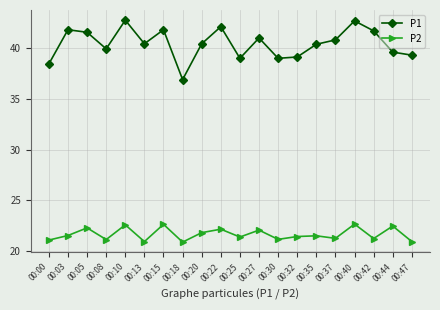

List the series in order of their overall mean, highest first.

P1, P2